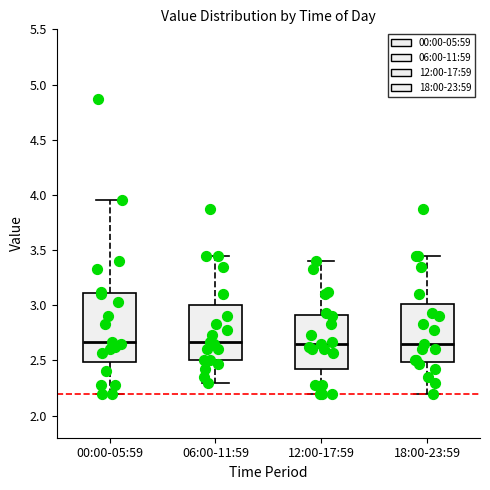

Reading left to right, transcribe this box plot: for each box, give where its median line is, the range the box spans, and where its two whiskers end, as read against the y-axis. The values are not printed on the chart, so give them approximately, as read against the axis.

00:00-05:59: median 2.65, box 2.50 to 3.10, whiskers 2.20 to 3.95
06:00-11:59: median 2.65, box 2.50 to 3.00, whiskers 2.30 to 3.45
12:00-17:59: median 2.65, box 2.45 to 2.90, whiskers 2.20 to 3.40
18:00-23:59: median 2.65, box 2.50 to 3.00, whiskers 2.20 to 3.45